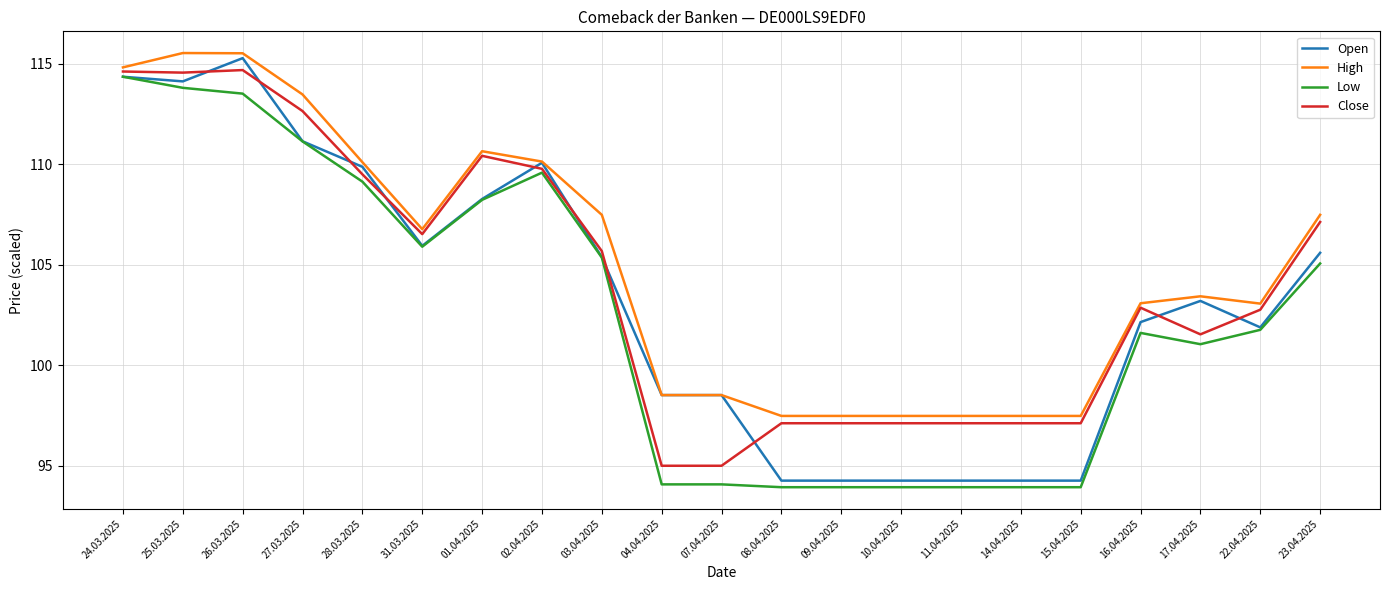

What is the difference between the highest and lowest values at 08.04.2025?

3.5